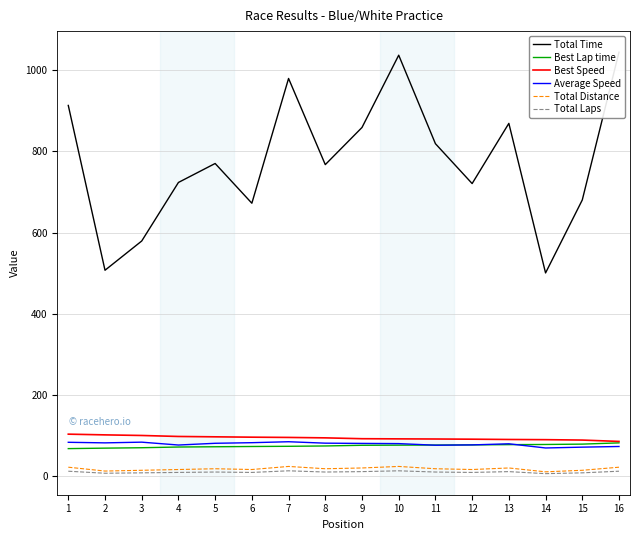

How many lines are shown in the chart?

6